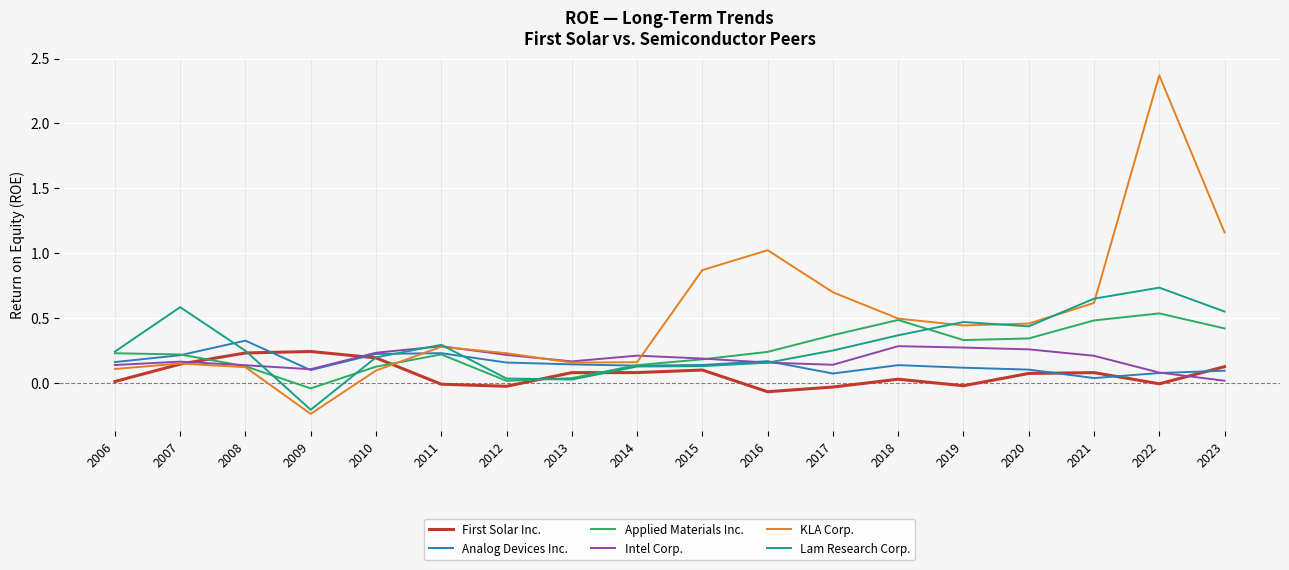

Which category has the highest value across all series?

2022